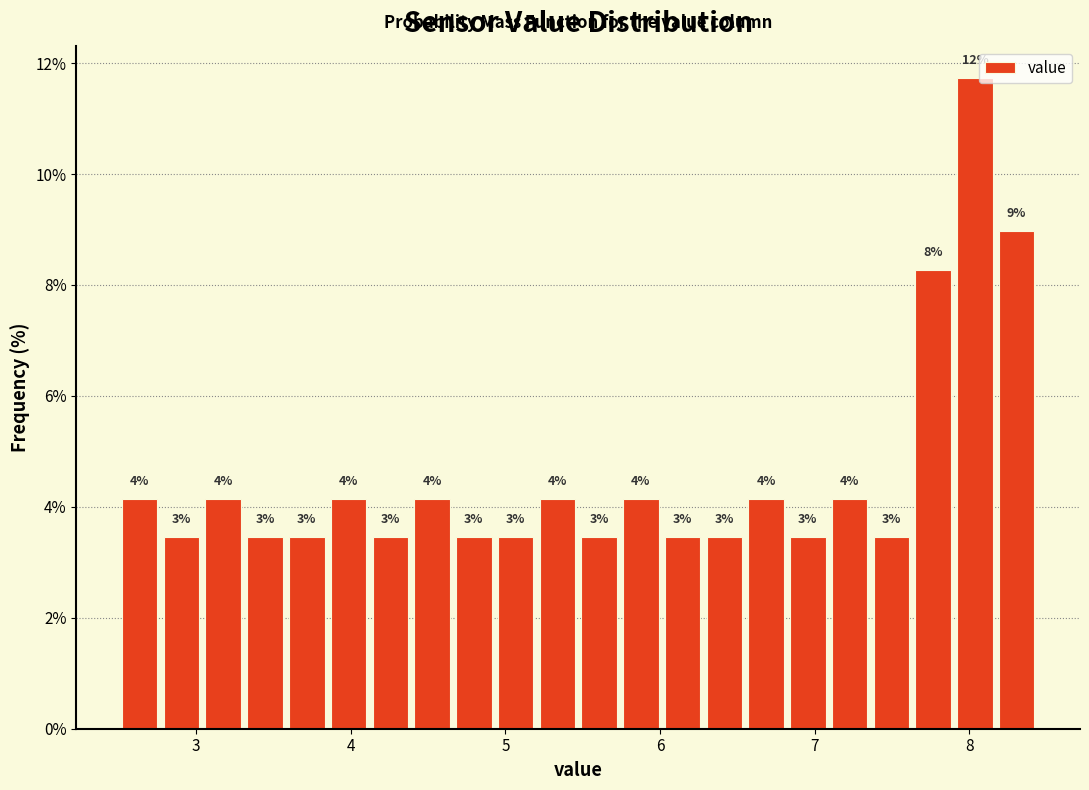

Around what value on the x-axis is the tallest bar? Give the approximate position of its centre, as read against the axis.

8.0